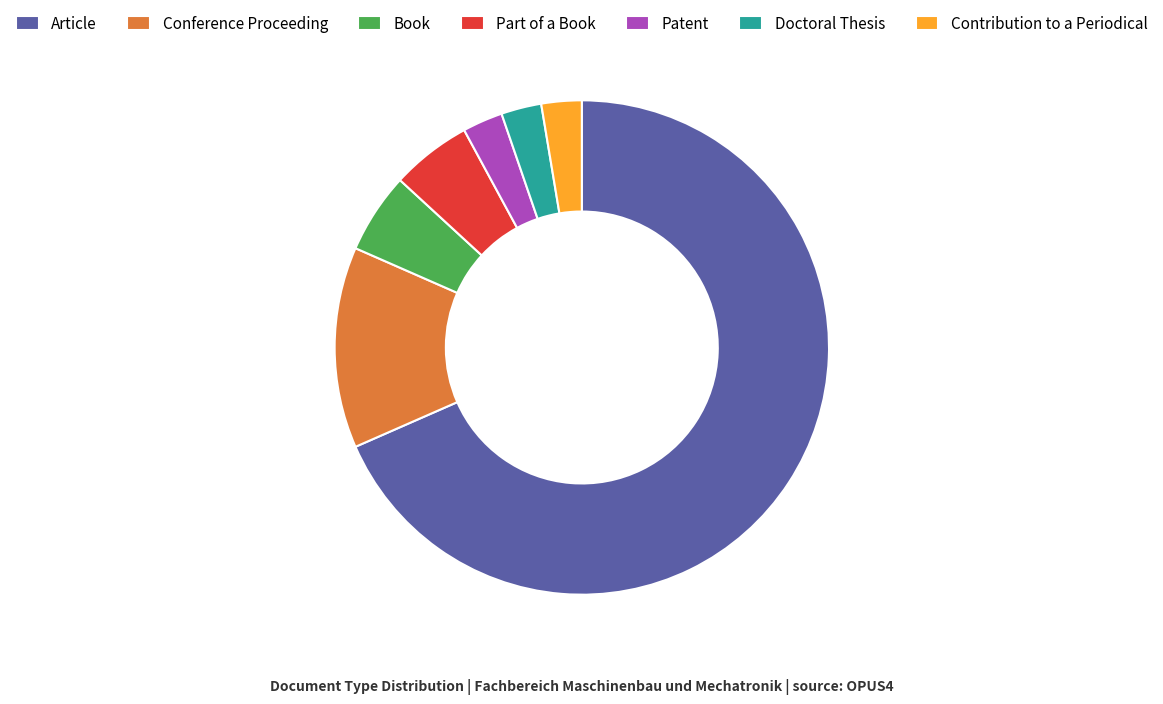

Is it true that Book is 15% of the pie?

False